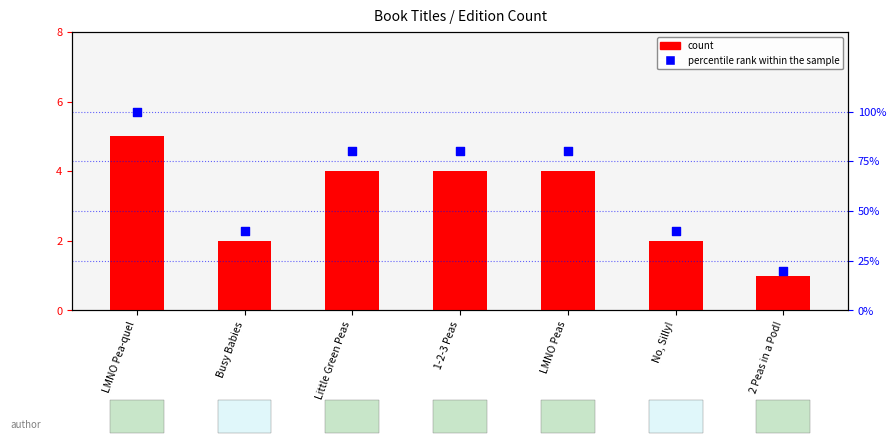

Is the value of percentile rank within the sample at LMNO Pea-quel greater than the value of count at LMNO Peas?

Yes